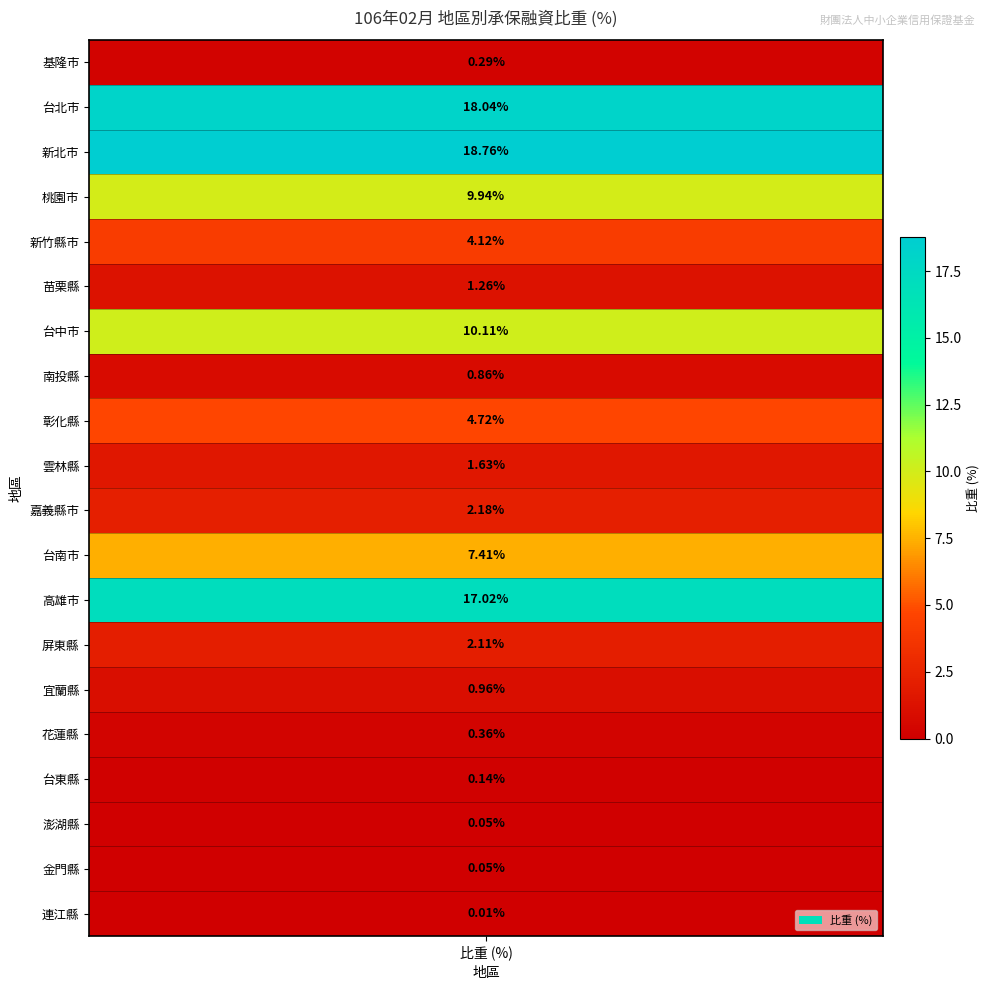

How many values are below 2?

10